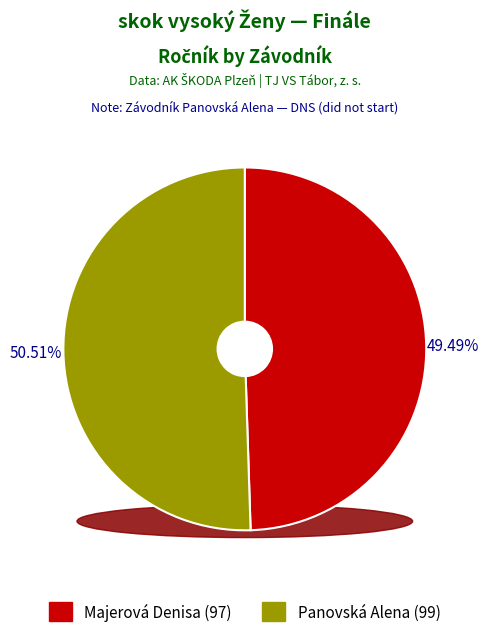

What portion of the pie excludes Panovská Alena?

49.5%